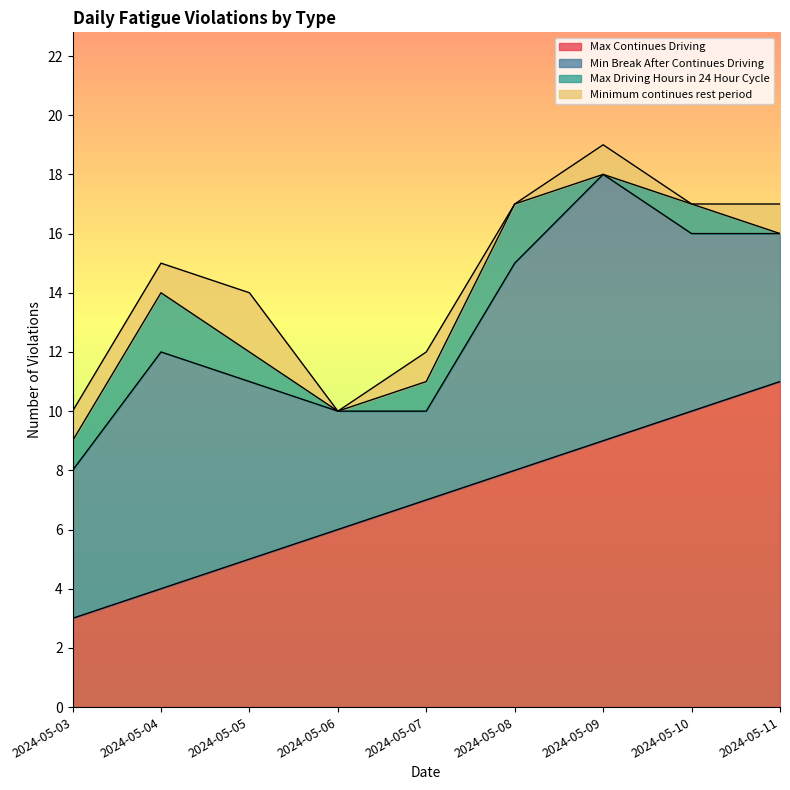

How many data points does each series have?

9